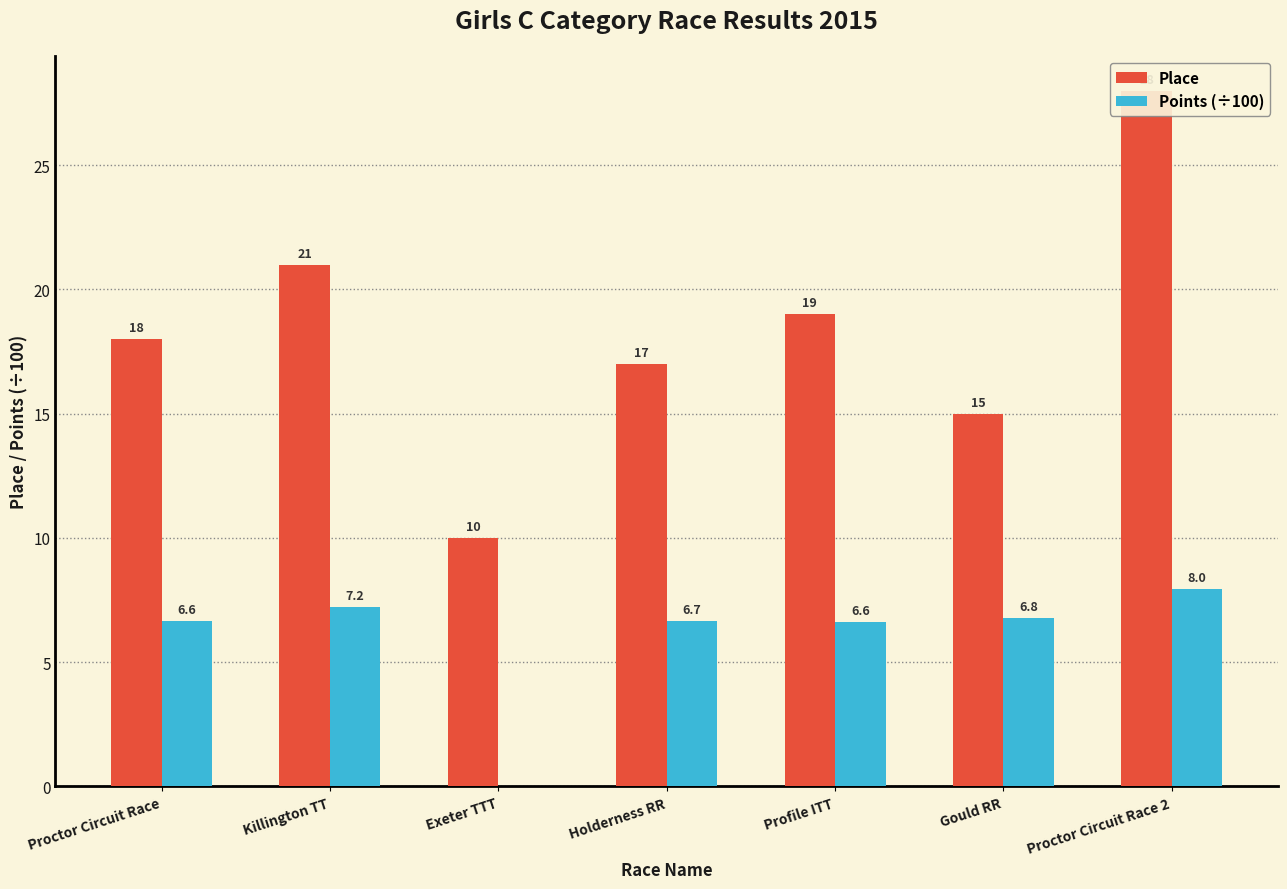

Is it true that Place equals 28.0 at Proctor Circuit Race 2?

True